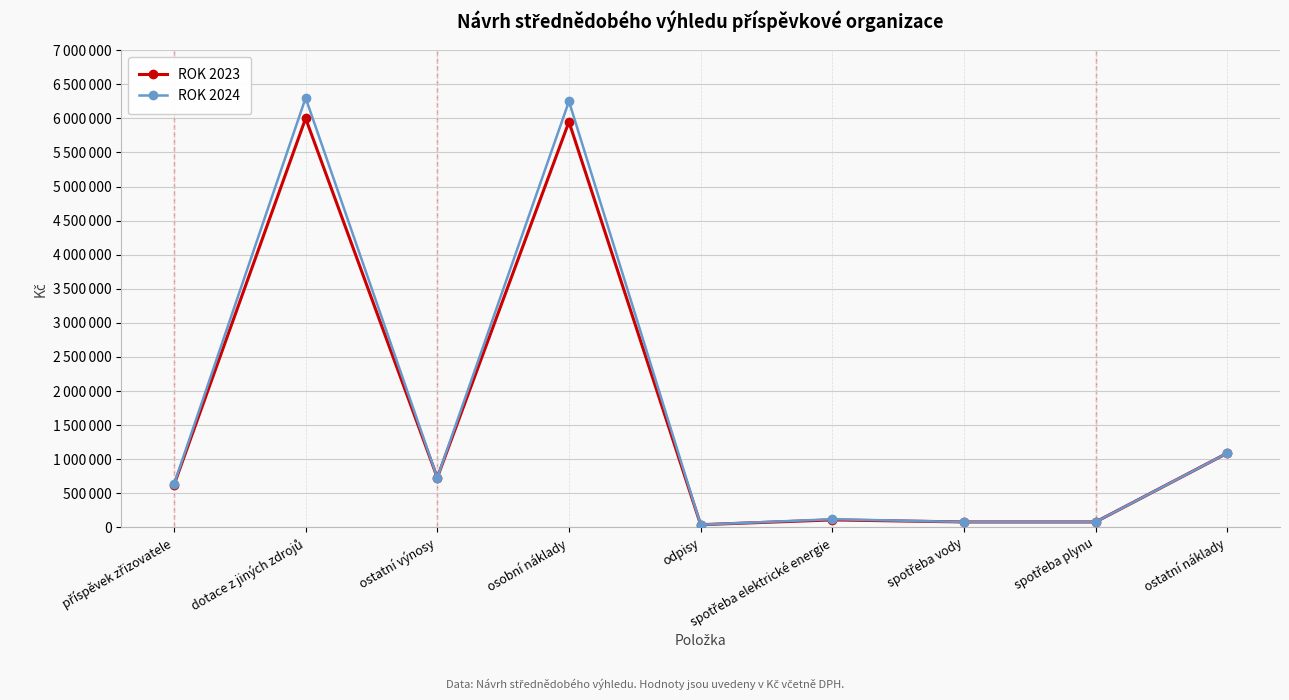

True or false: ROK 2024 and ROK 2023 intersect in this chart.

False